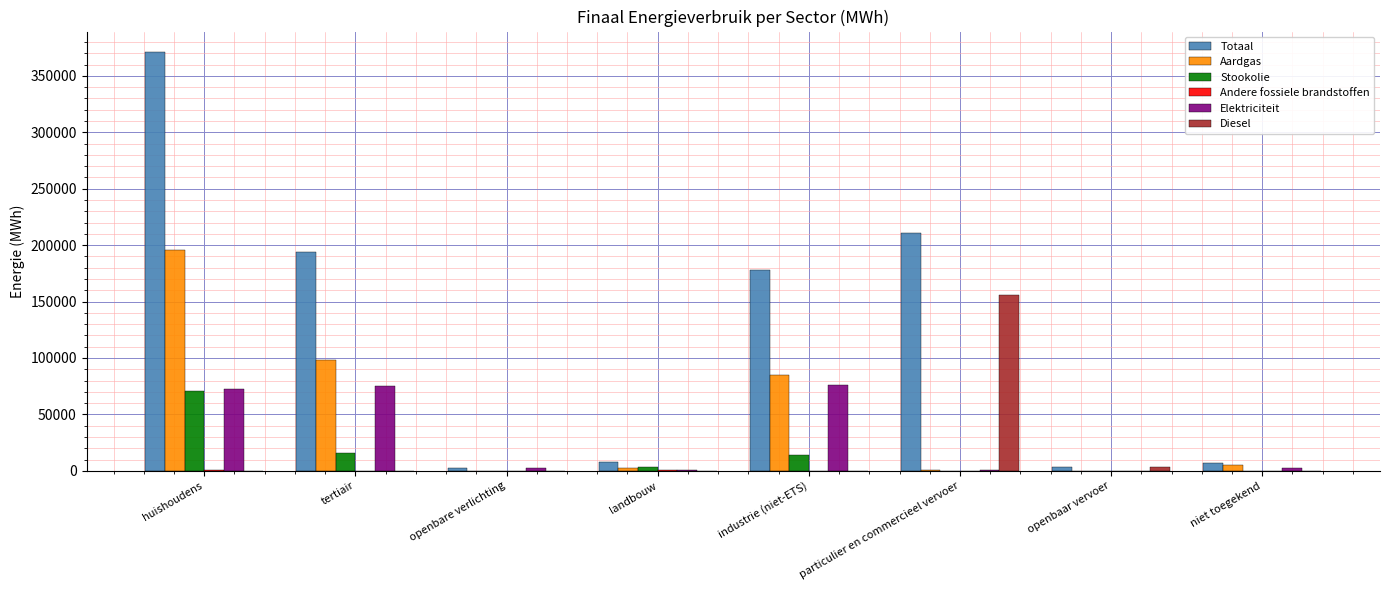

What is the sum of all Elektriciteit values?

230145.4